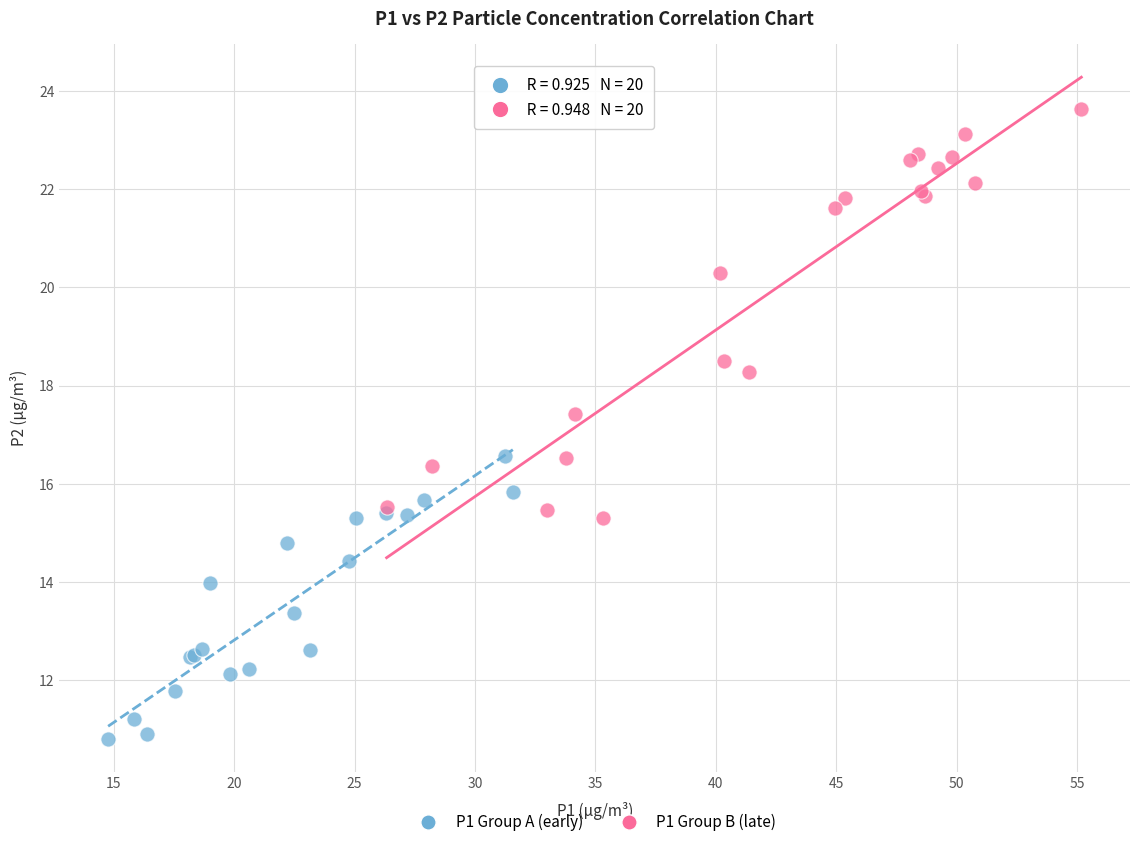

Which series has the widest spread of Y values?

P1 Group B (late)